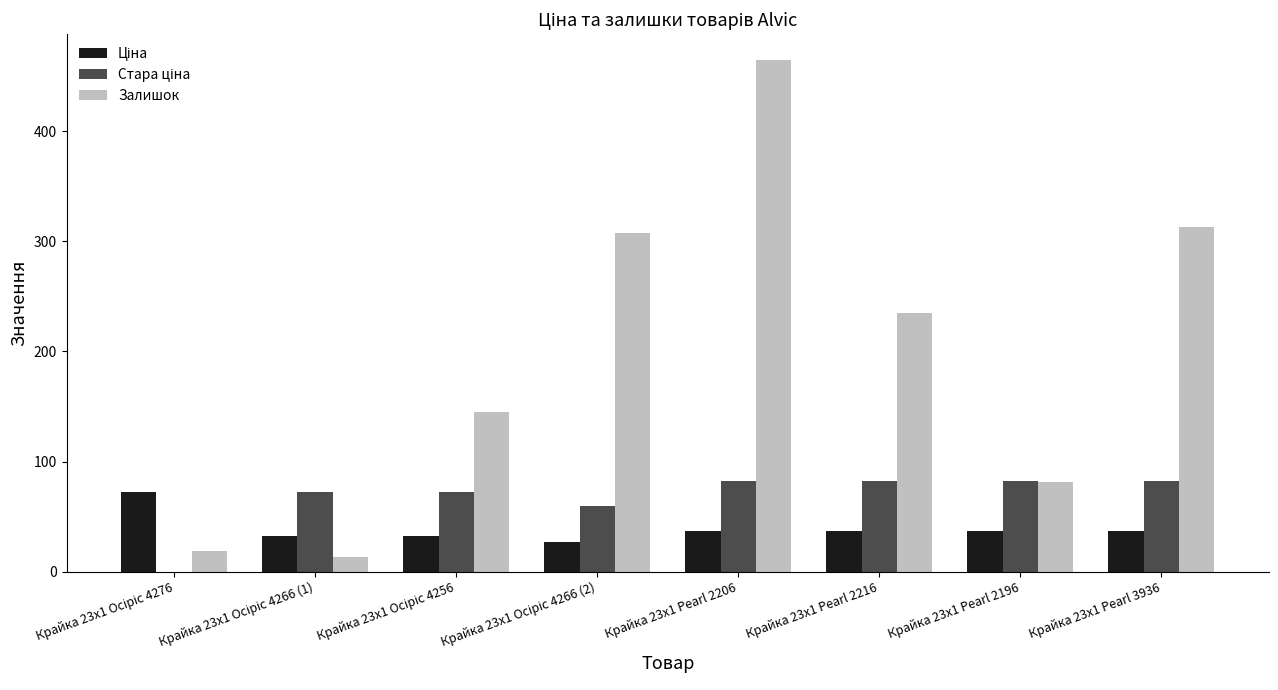

At which category is the sum across all series the highest?

Крайка 23x1 Pearl 2206